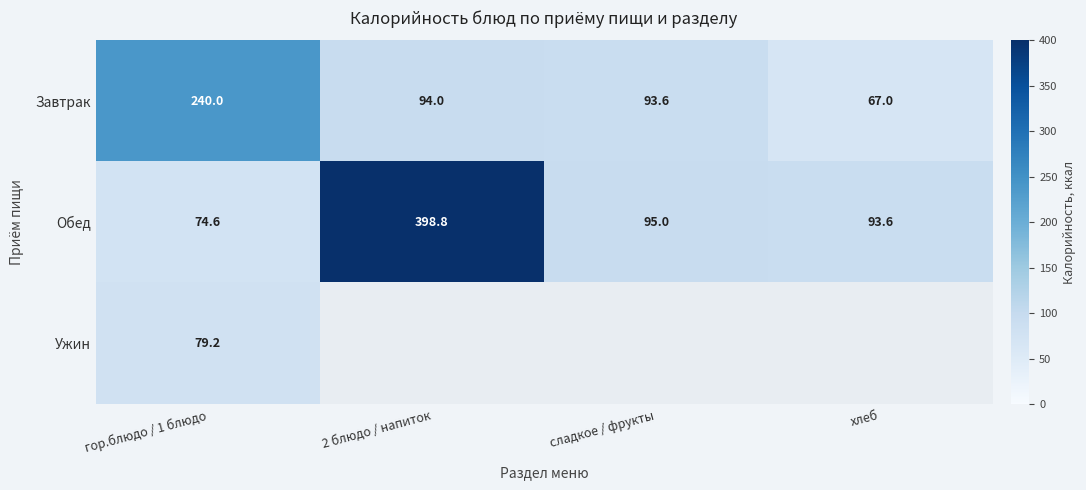

What is the average value of the Завтрак series?

123.7